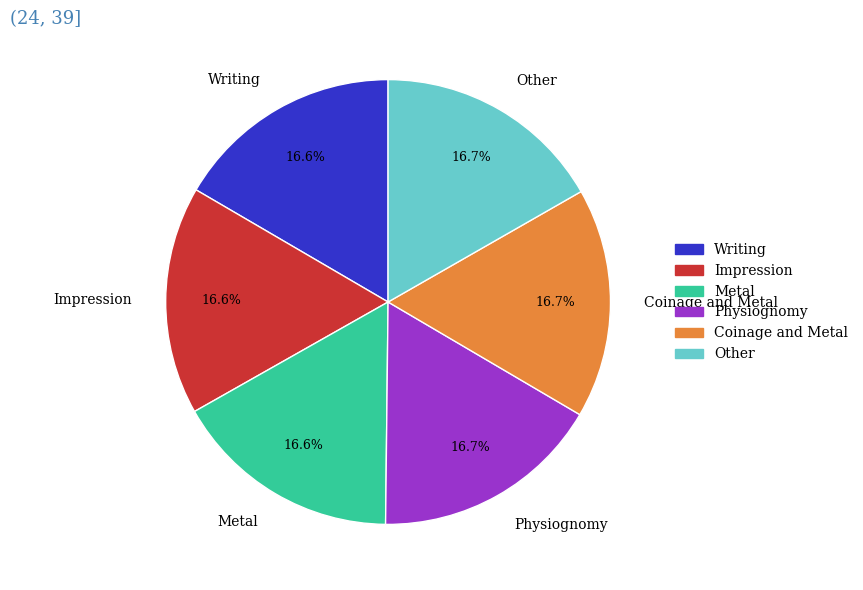

What is the ratio of the value at Coinage and Metal to the value at Other?

1.0